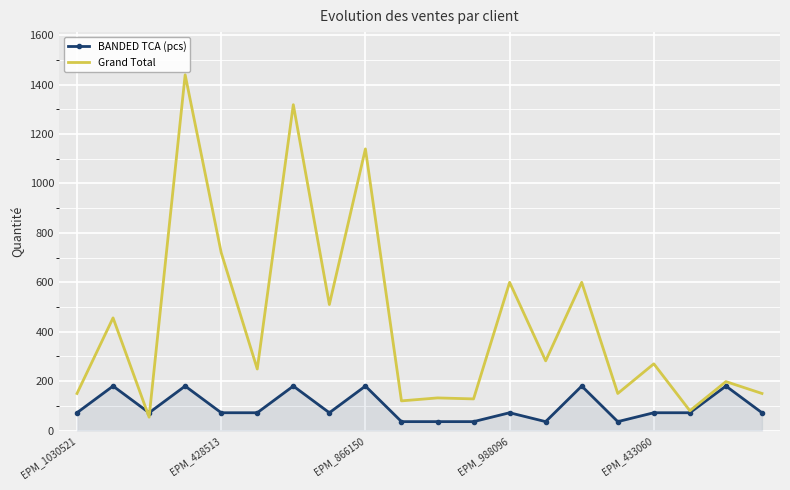

Which series has the widest spread of values?

Grand Total